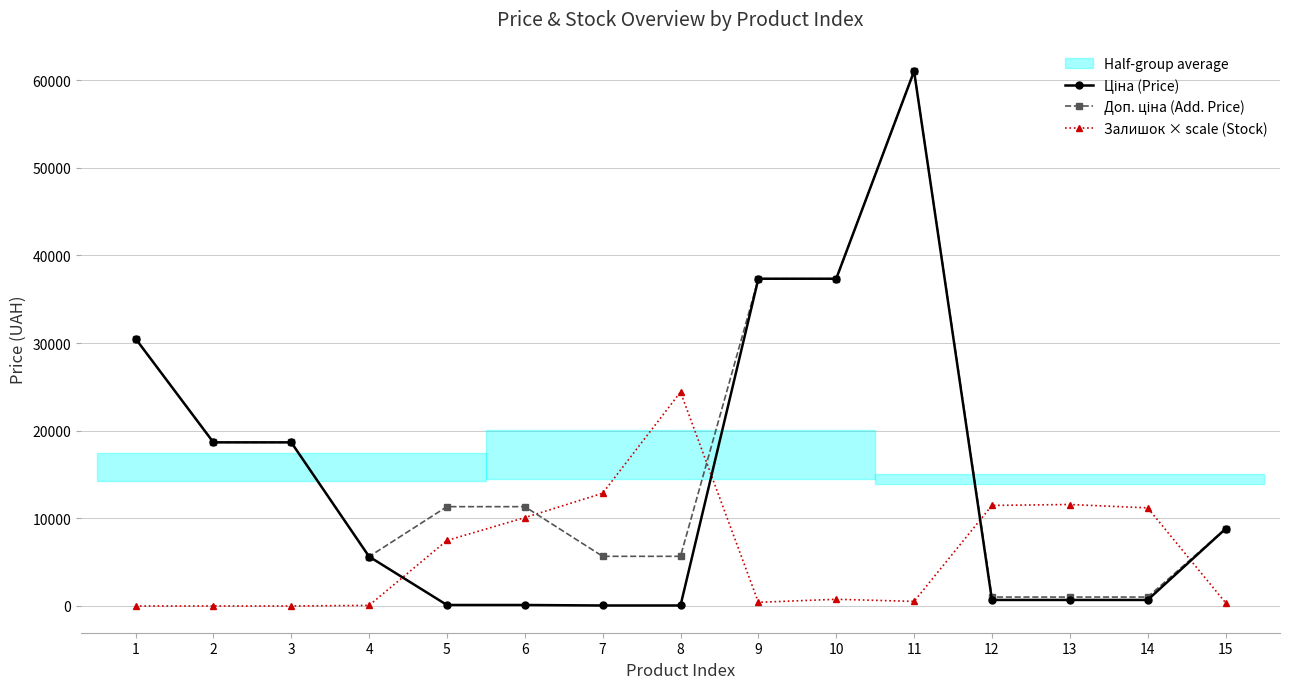

At which category is the sum across all series the highest?

11